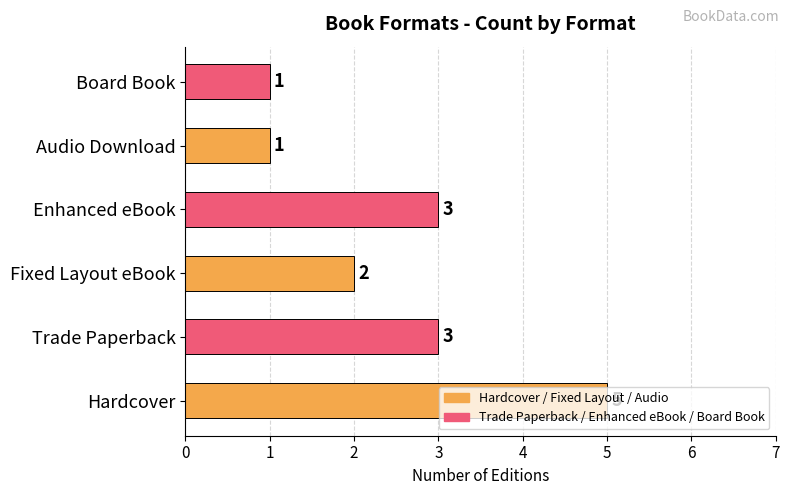

Read the value at Trade Paperback.

3